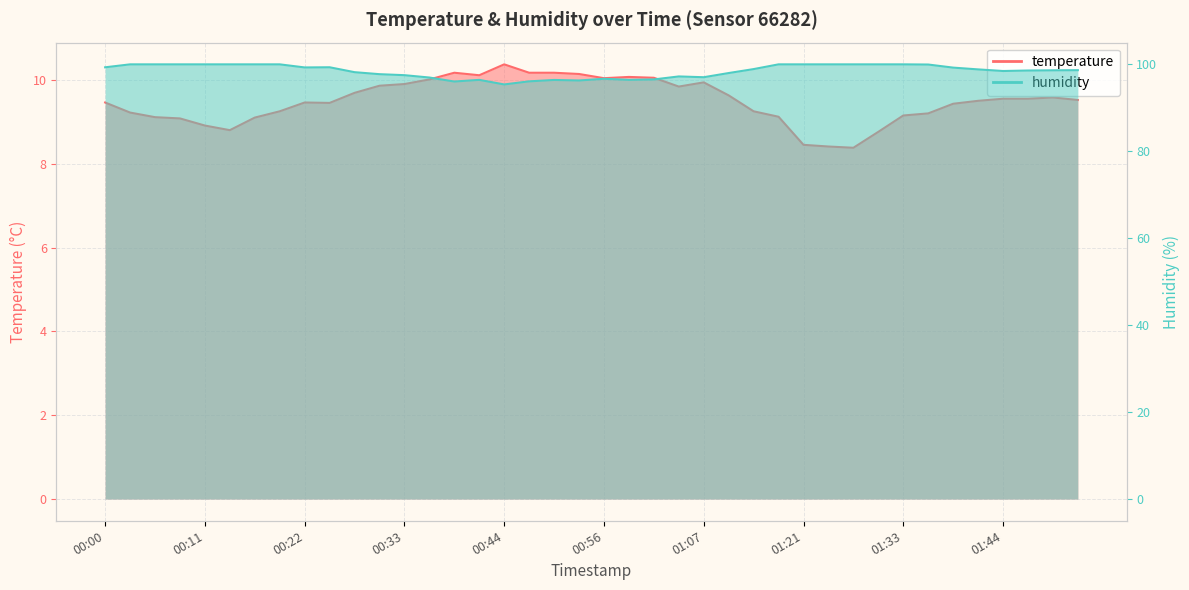

List the series in order of their peak value, lowest first.

temperature, humidity